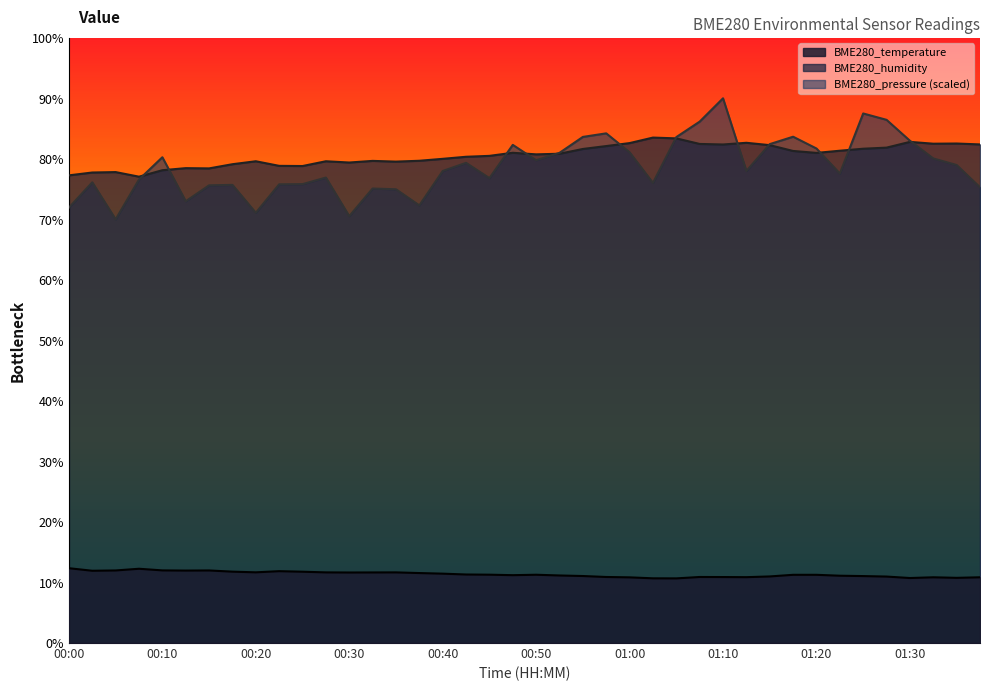

True or false: BME280_temperature and BME280_humidity cross at least once.

False